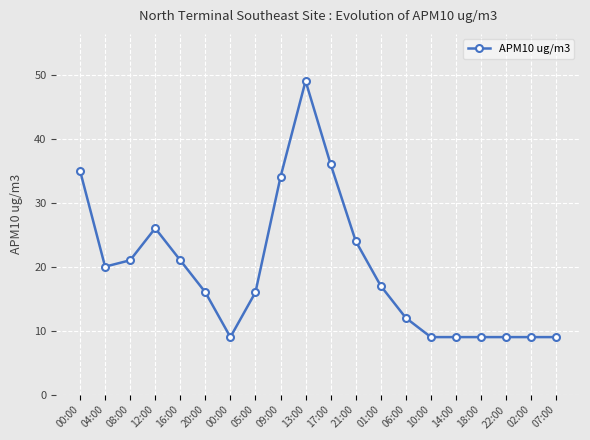

Count the number of categories in the chart.

20